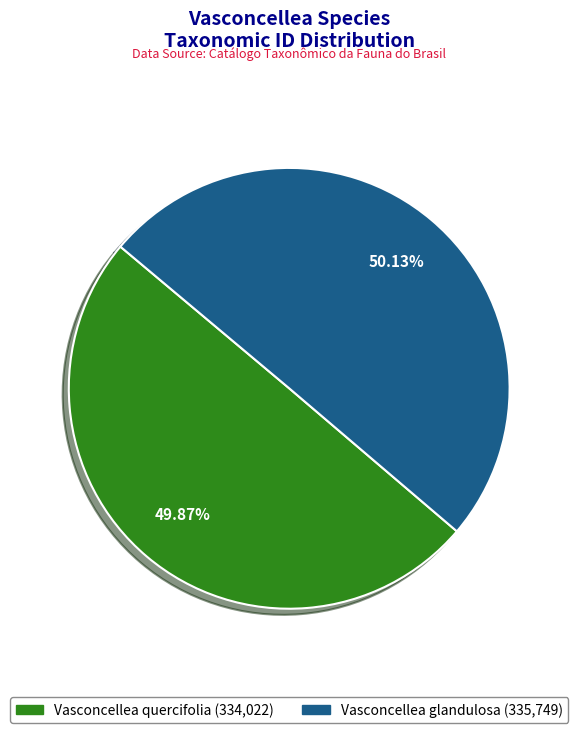

To the nearest percent, what portion does Vasconcellea glandulosa represent?

50%